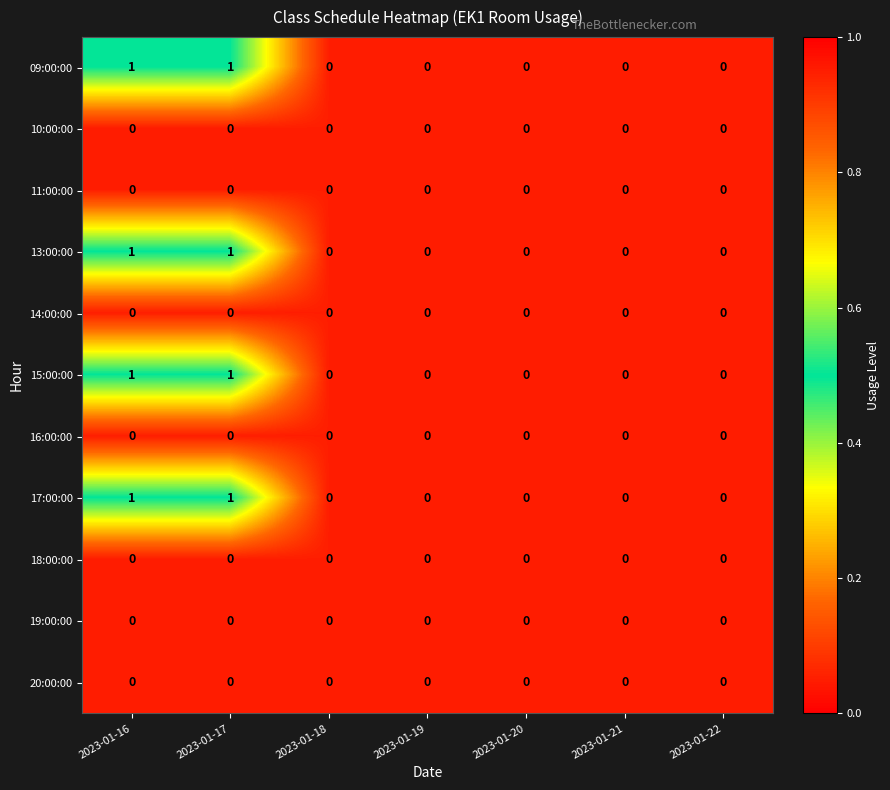

The 13:00:00 series shows 1 at 2023-01-16. True or false?

True